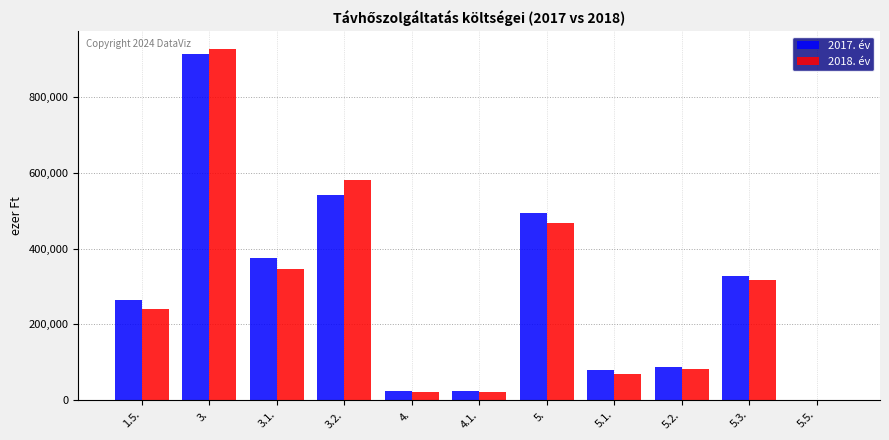

Reading left to right, what are all the values shown in this chart?

2017. év: 1.5.=263578	3.=914315	3.1.=373783	3.2.=540532	4.=24157	4.1.=24157	5.=493142	5.1.=79056	5.2.=86432	5.3.=327637	5.5.=17
2018. év: 1.5.=239604	3.=927509	3.1.=347310	3.2.=580199	4.=21411	4.1.=21411	5.=468257	5.1.=67706	5.2.=82659	5.3.=317034	5.5.=858